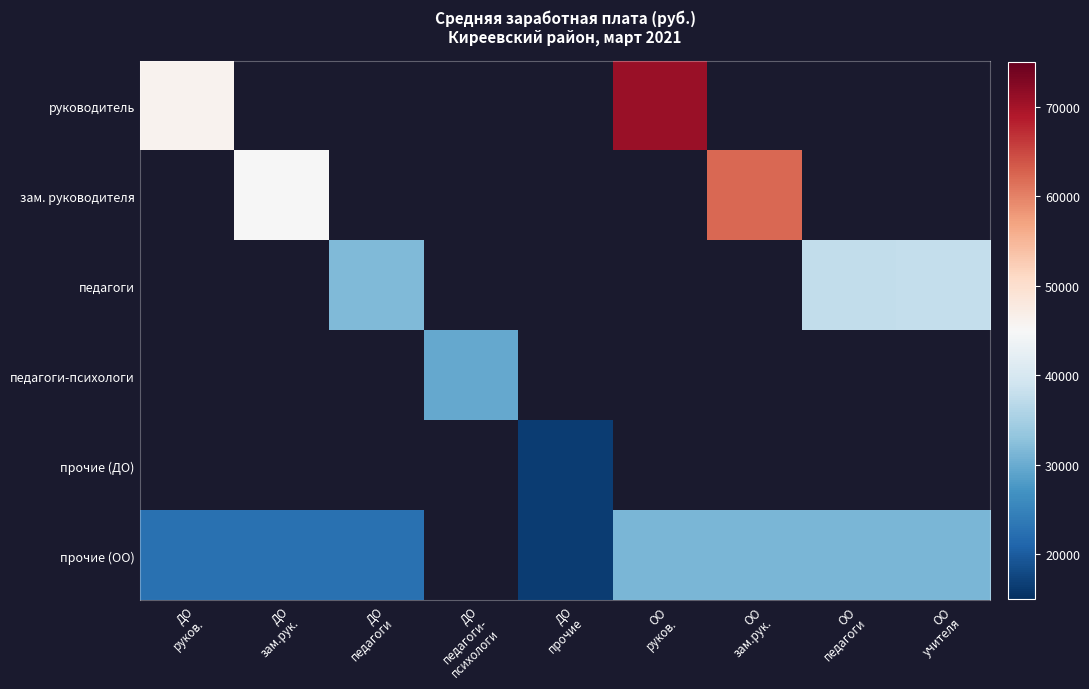

What is the highest value of the прочие (ОО) series?

31258.0